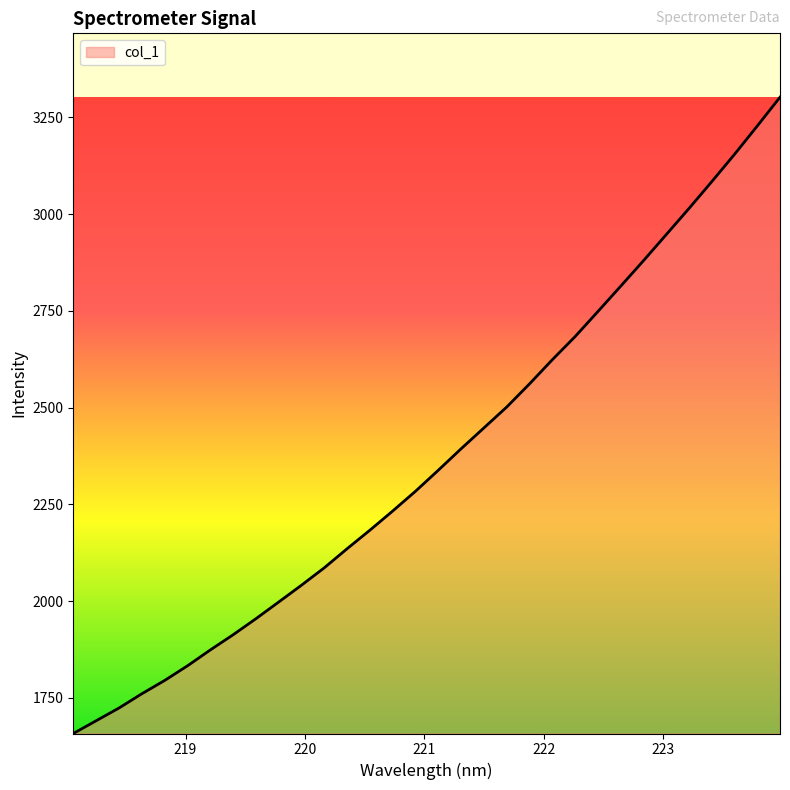

What is the minimum value shown in the chart?

1657.6